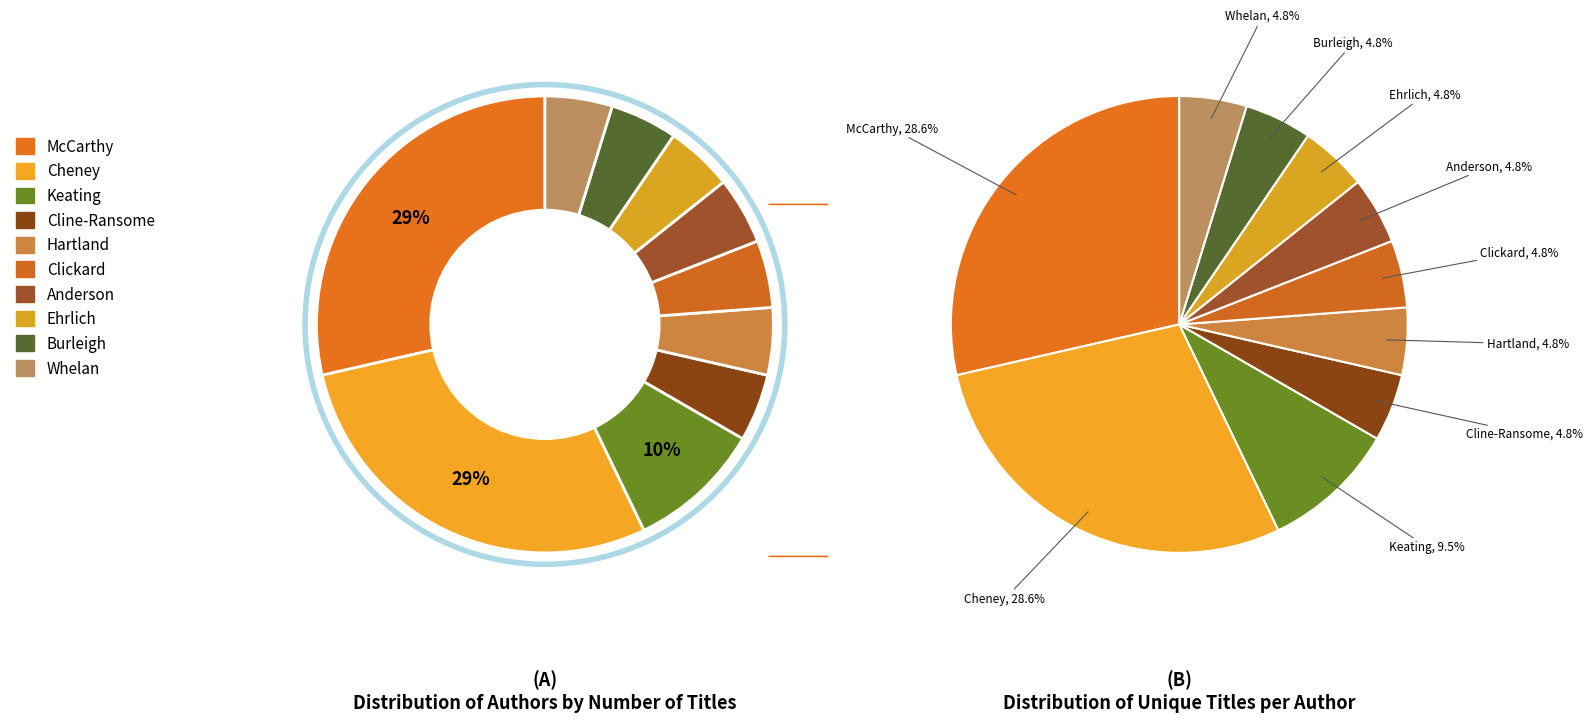

To the nearest percent, what portion does Carrie Clickard represent?

5%